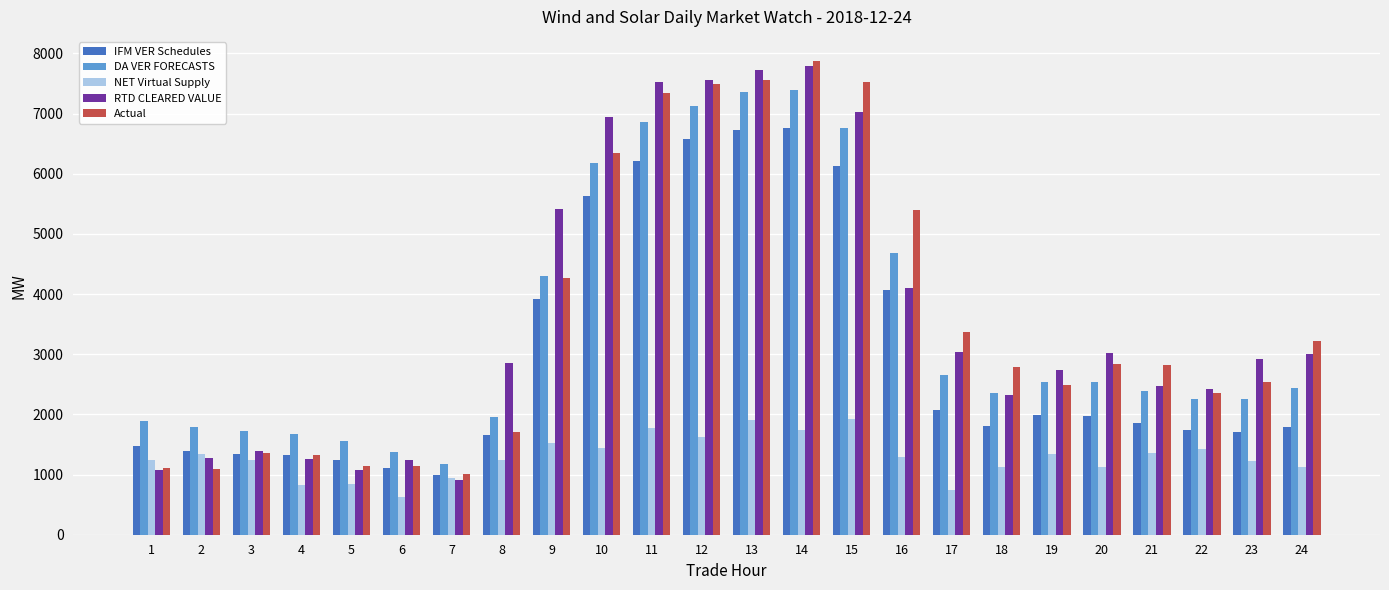

What is the sum of all DA VER FORECASTS values?

83259.7